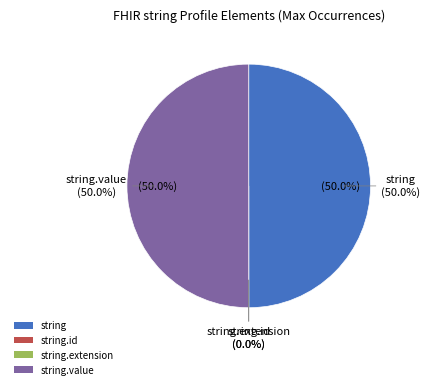

To the nearest percent, what is the difference between the largest and smallest slice percentages?

50%